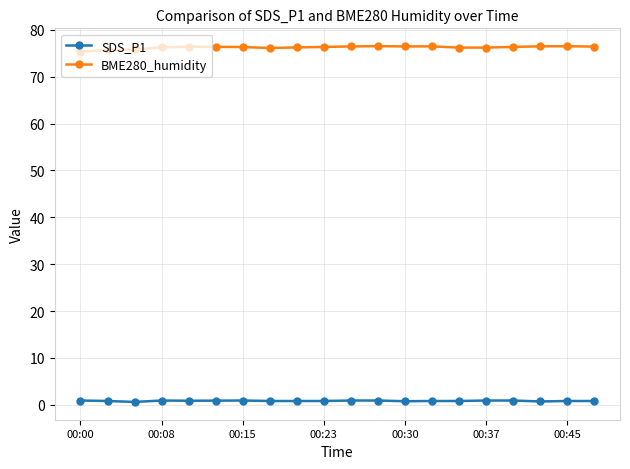

True or false: BME280_humidity has more than 2 points higher than both neighbors.

True